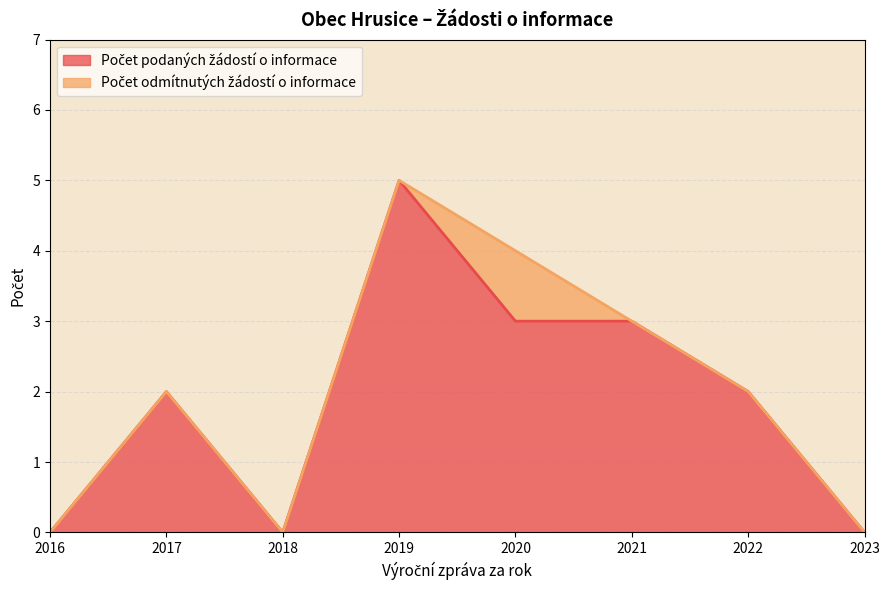

True or false: Počet odmítnutých žádostí o informace and Počet podaných žádostí o informace intersect in this chart.

False